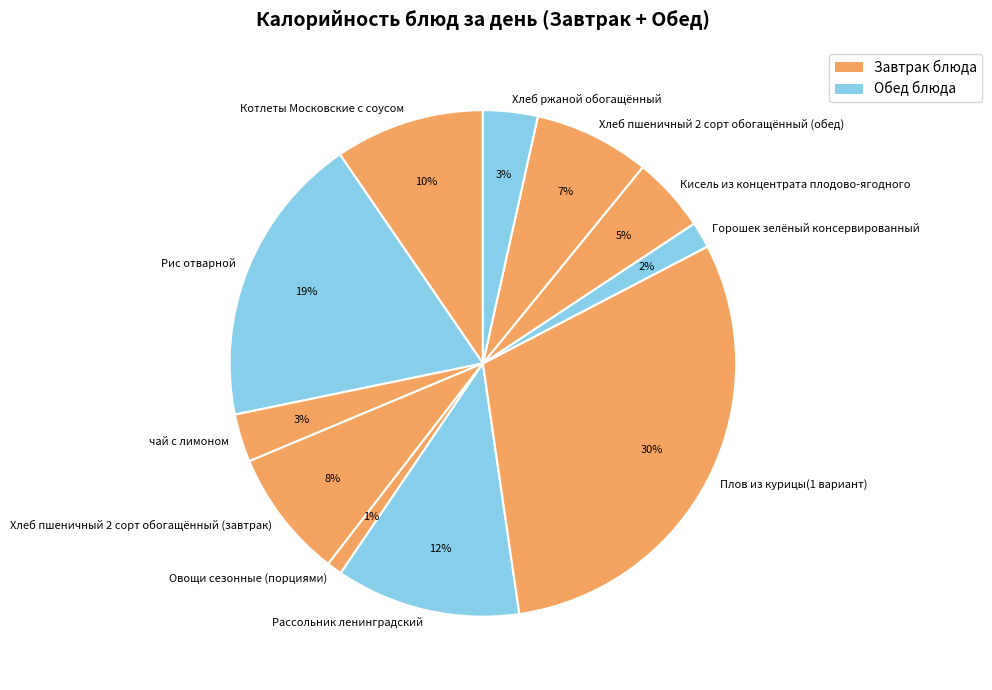

Which slice is the smallest?

Овощи сезонные (порциями)